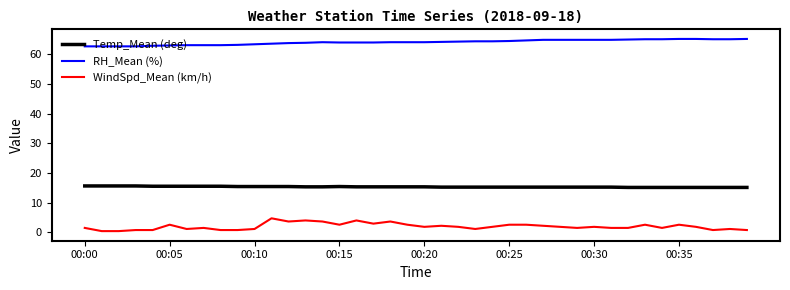

What is the maximum value shown in the chart?

65.2